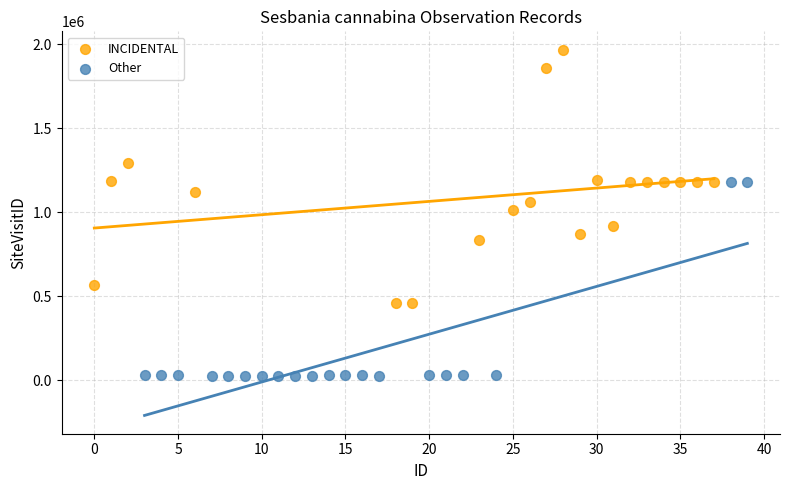

Which series contains the lowest Y value?

Other